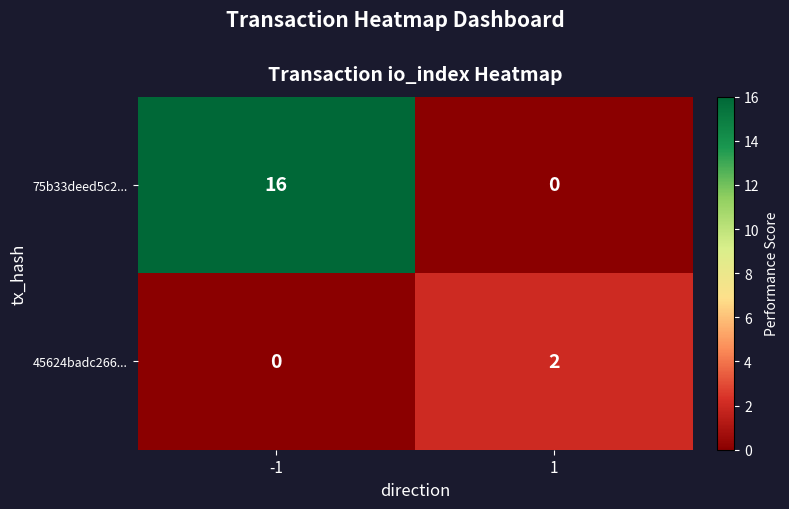

What is the sum of all 75b33deed5c2... values?

16